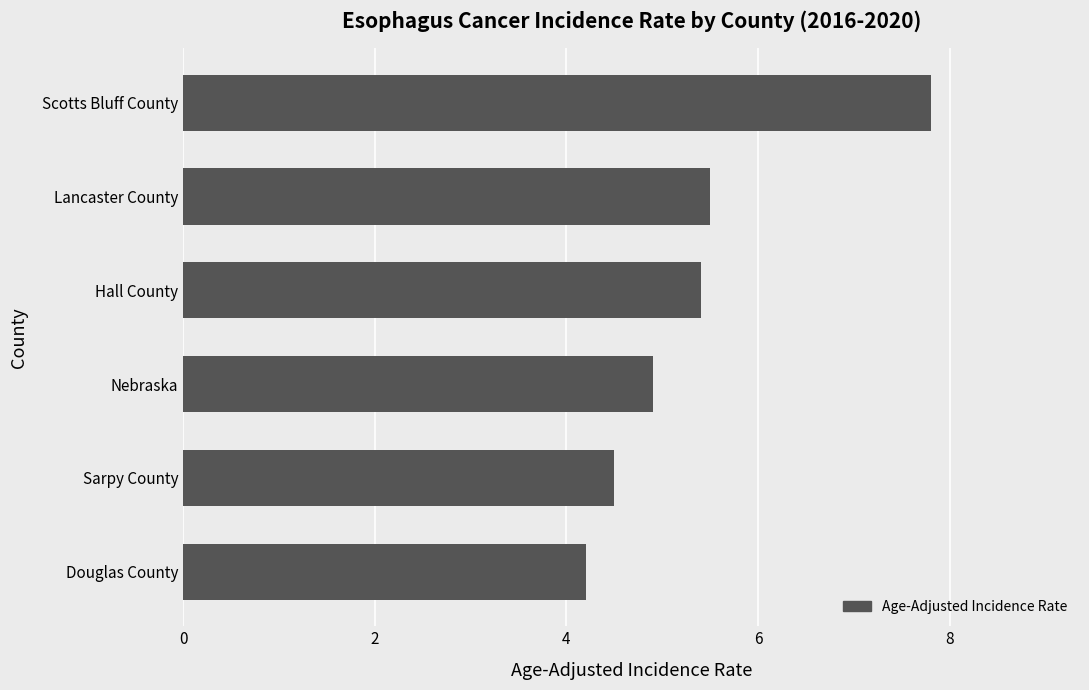

List the labels in order of value, smallest first.

Douglas County, Sarpy County, Nebraska, Hall County, Lancaster County, Scotts Bluff County